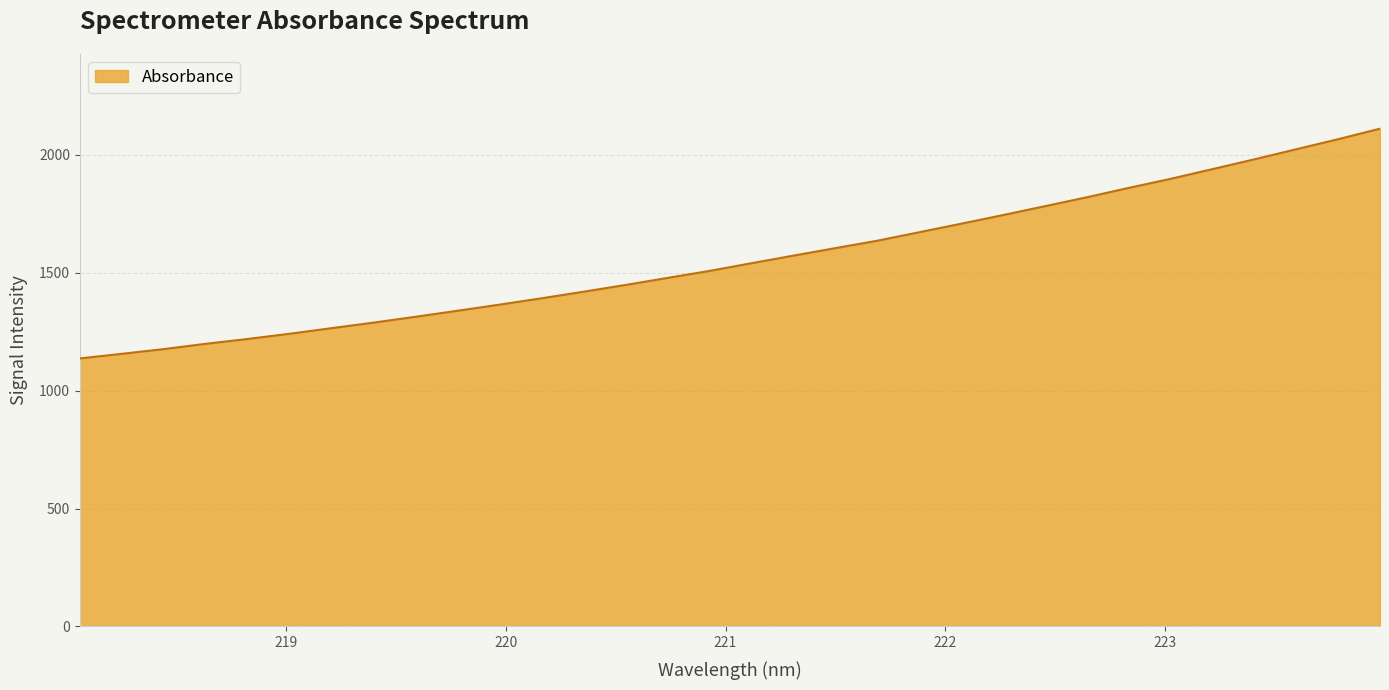

What is the greatest value displayed?

2109.7